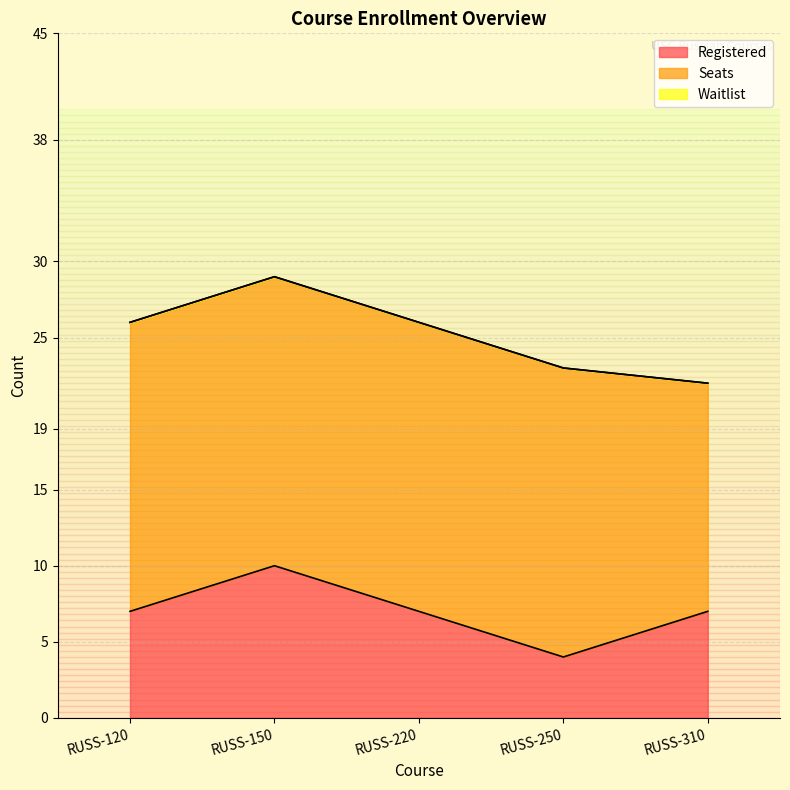

True or false: Waitlist has more than 2 points higher than both neighbors.

False